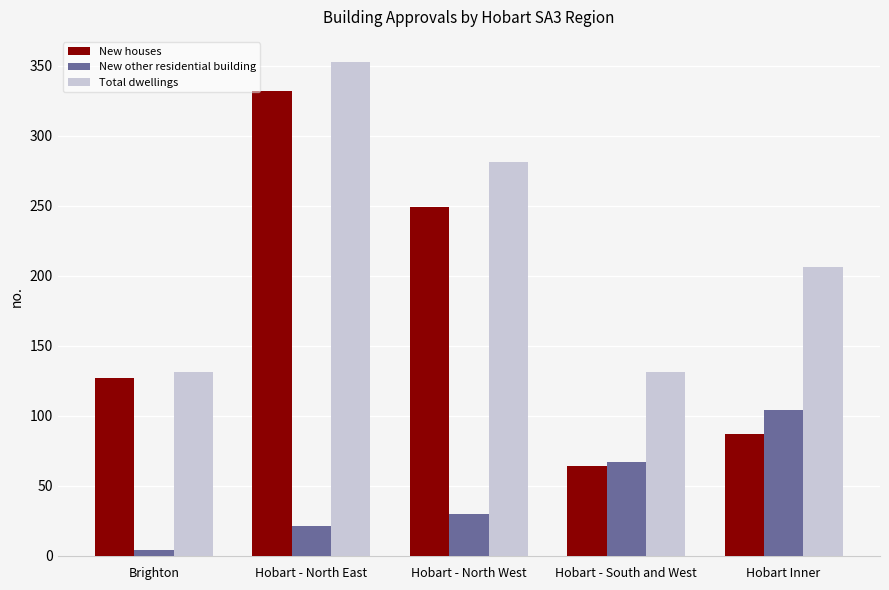

Which label corresponds to the largest value in the chart?

Hobart - North East